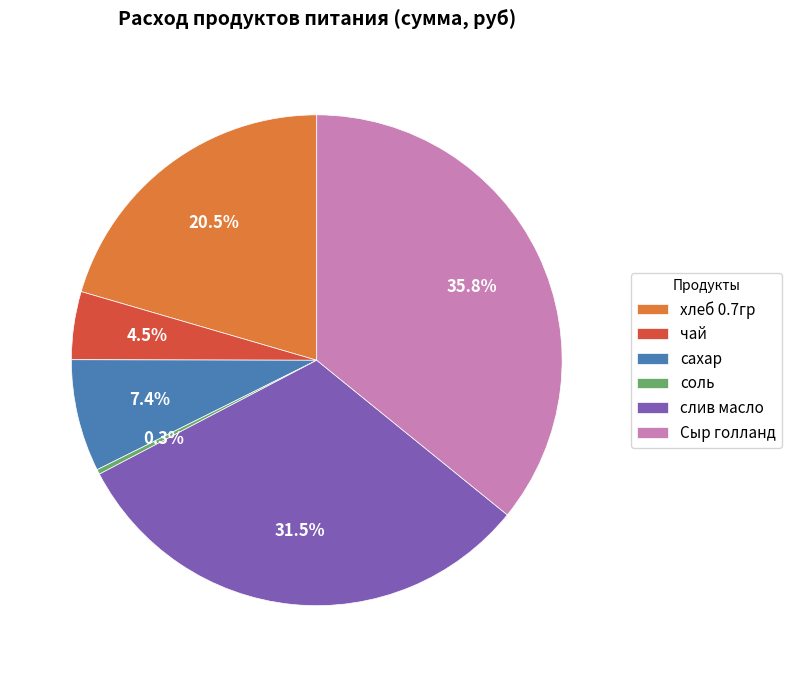

Rank the categories by value from lowest to highest.

соль, чай, сахар, хлеб 0.7гр, слив масло, Сыр голланд